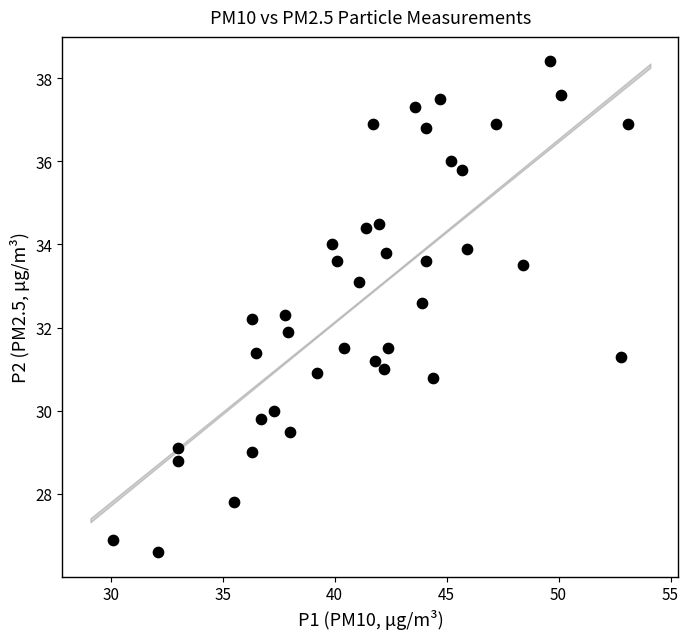

What is the range of X values (max minus min)?

23.0